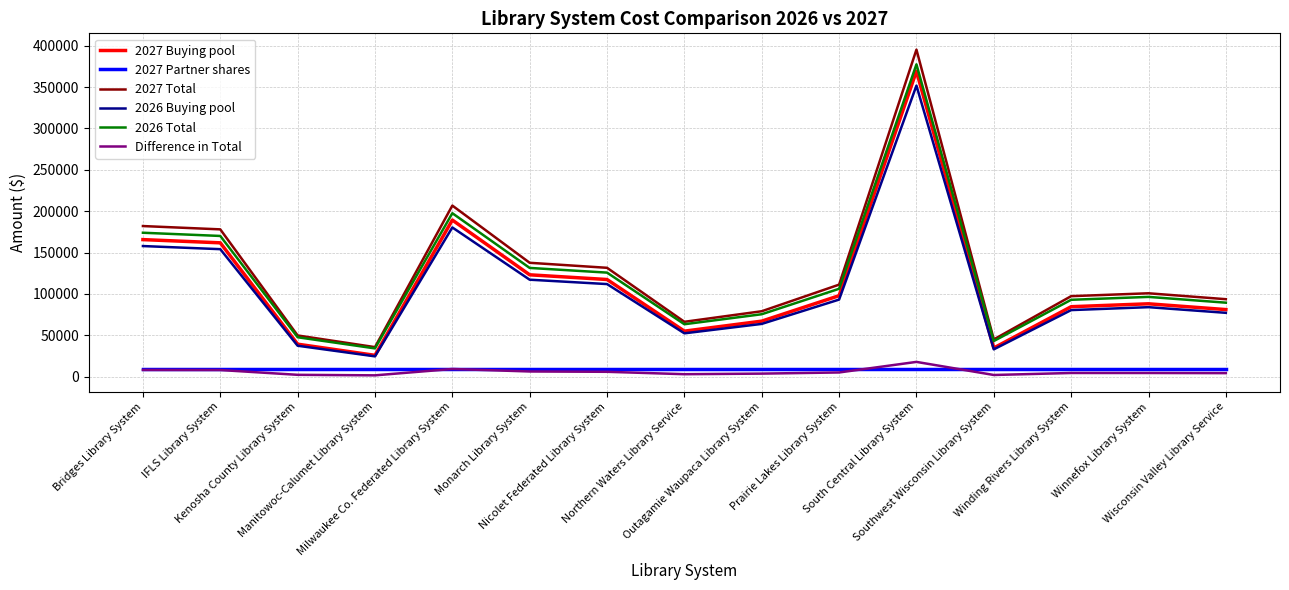

Rank the series by their maximum value, from highest to lowest.

2027 Total, 2026 Total, 2027 Buying pool, 2026 Buying pool, Difference in Total, 2027 Partner shares